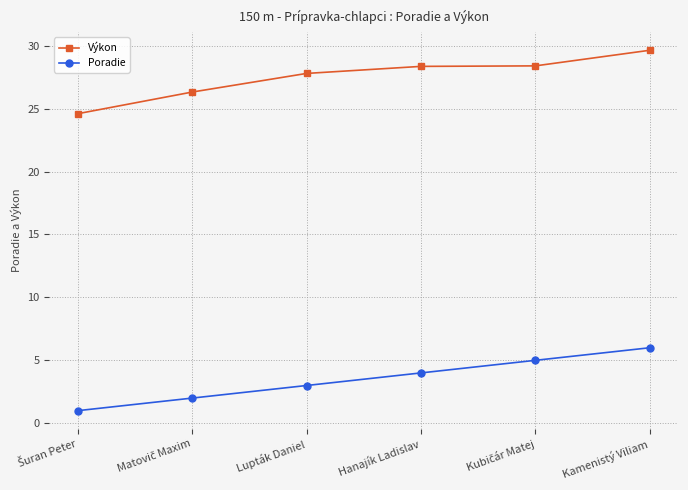

Reading left to right, transcribe all the data shown in this chart.

Výkon: 24.6	26.3	27.8	28.4	28.4	29.6
Poradie: 1.0	2.0	3.0	4.0	5.0	6.0